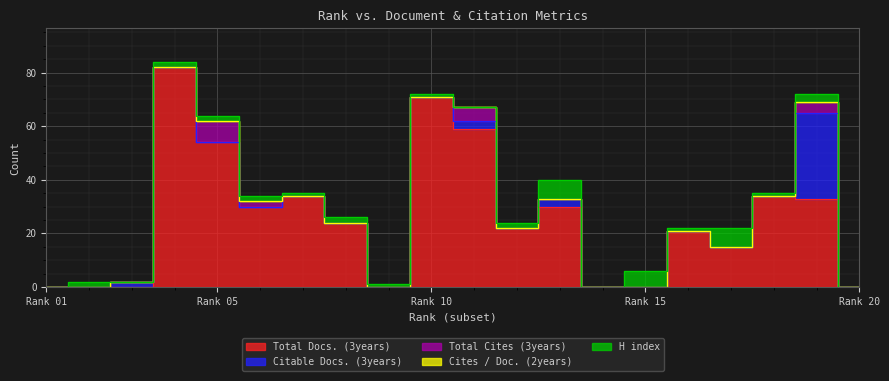

What is the difference between the maximum and second lowest values in the Total Docs. (3years) series?

82